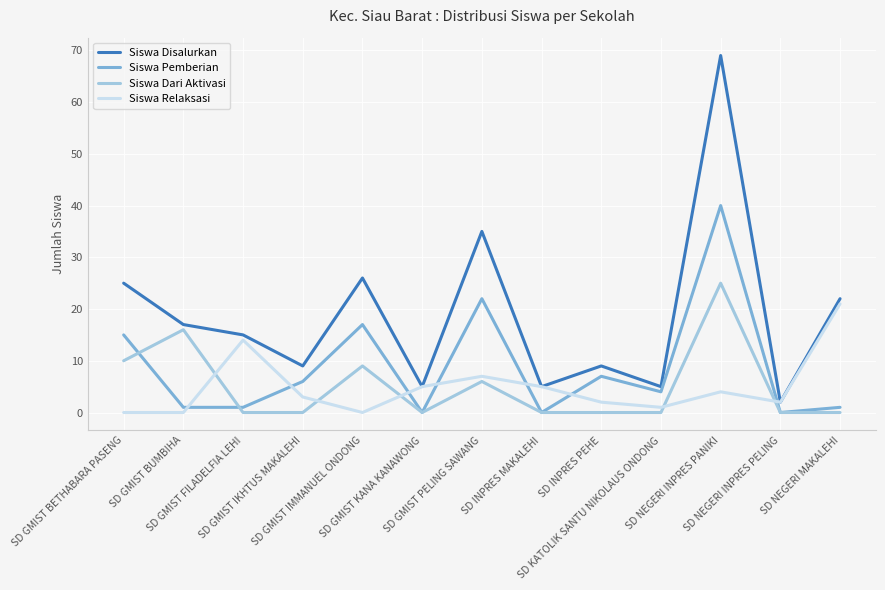

Which series has the largest total across all categories?

Siswa Disalurkan